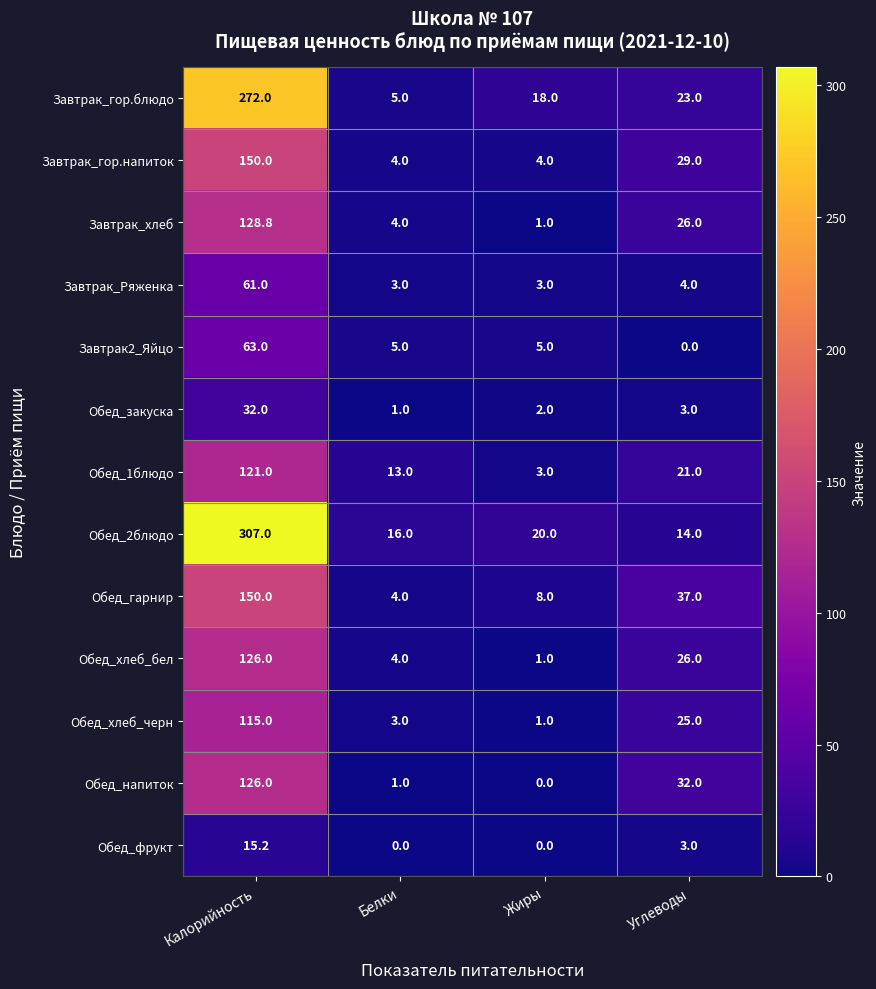

Which series changed the most between Калорийность and Белки?

Обед_2блюдо